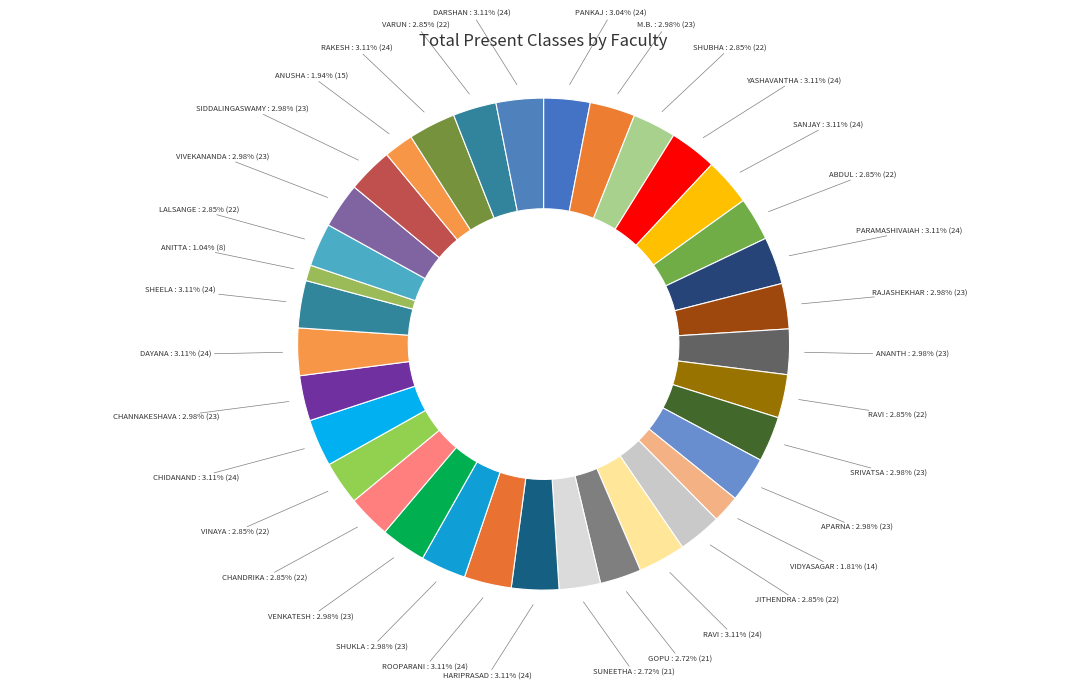

How many segments does this pie chart have?

35